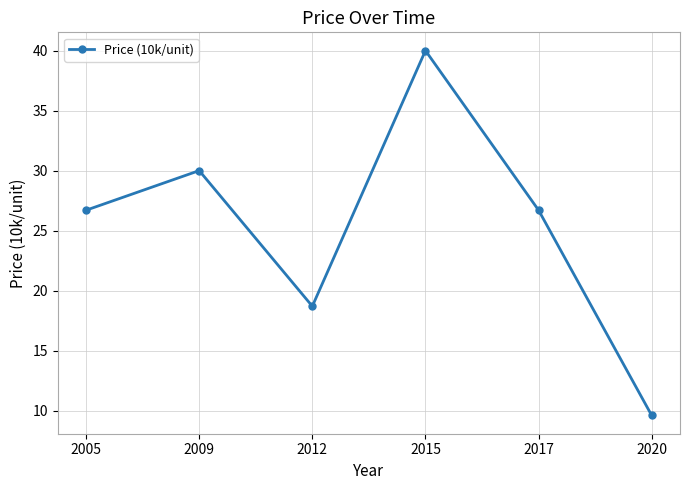

Where does the data first go above 26?

2005